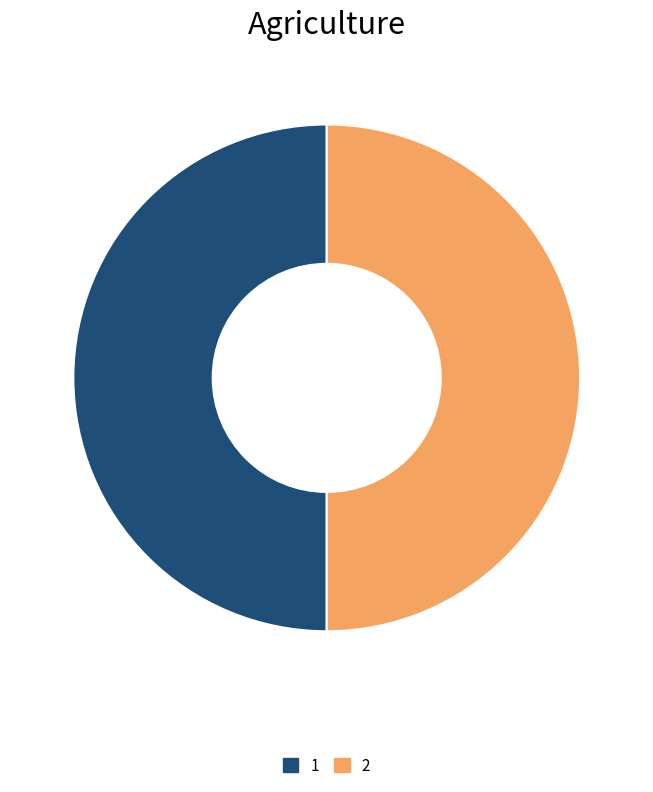

Is it true that 1 is 45% of the pie?

False